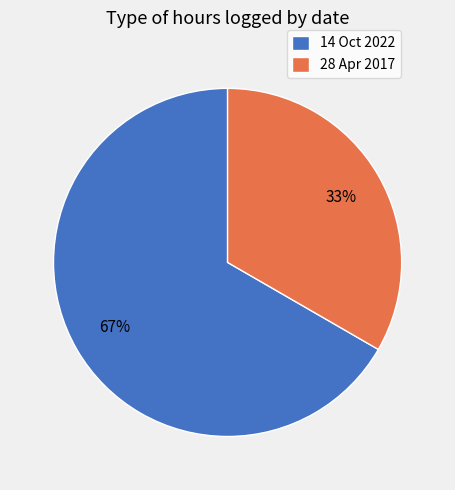

Do 28 Apr 2017 and 14 Oct 2022 together represent more than half of the pie?

Yes